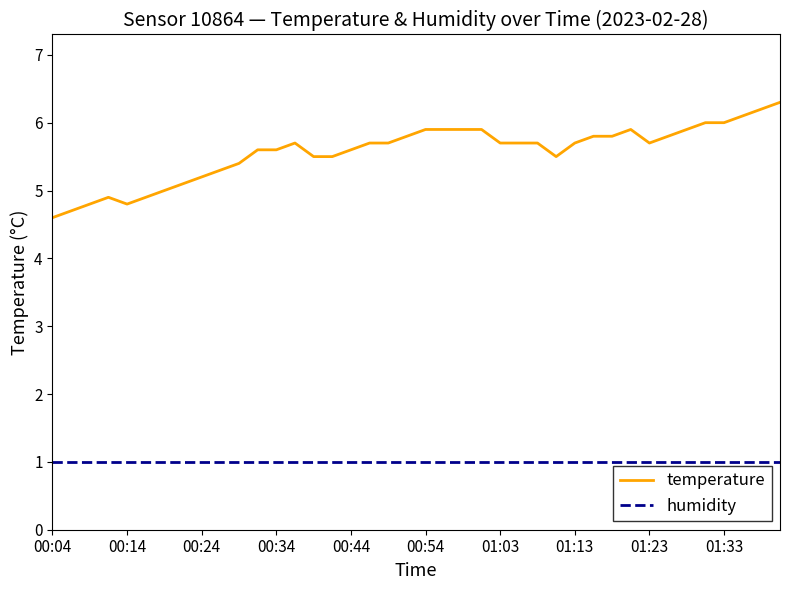

Which series has the largest total across all categories?

temperature